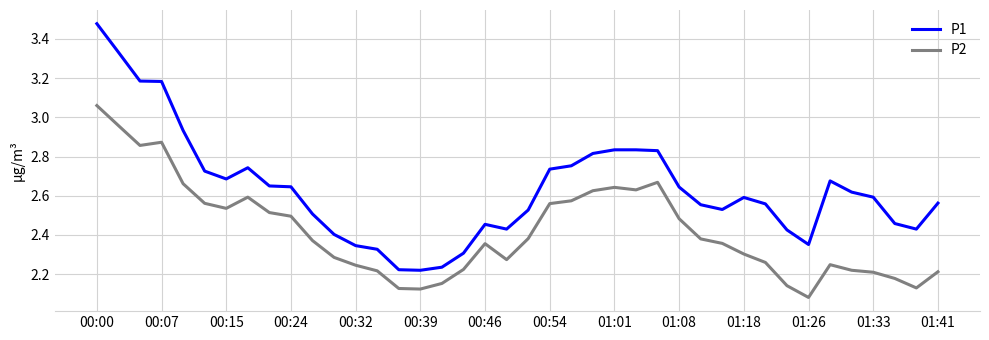

Does the chart have visible grid lines?

Yes